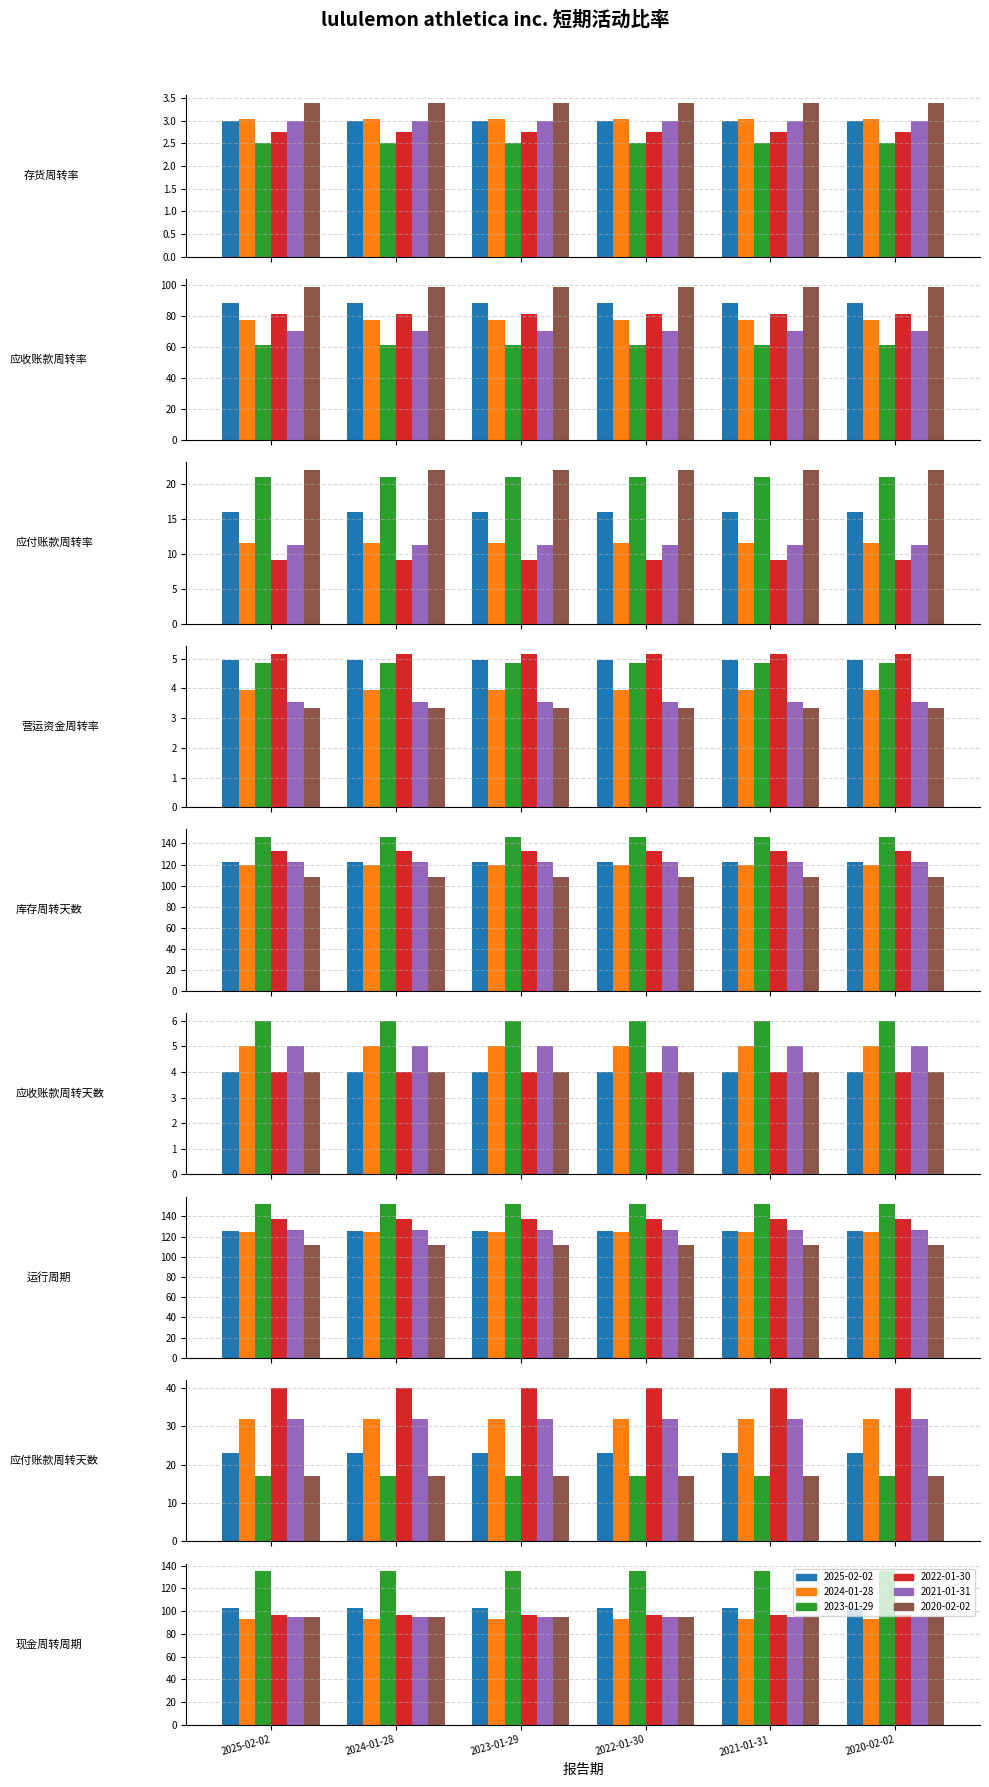

At 存货周转率, list the series in order from smallest to largest.

2023-01-29, 2022-01-30, 2025-02-02, 2021-01-31, 2024-01-28, 2020-02-02